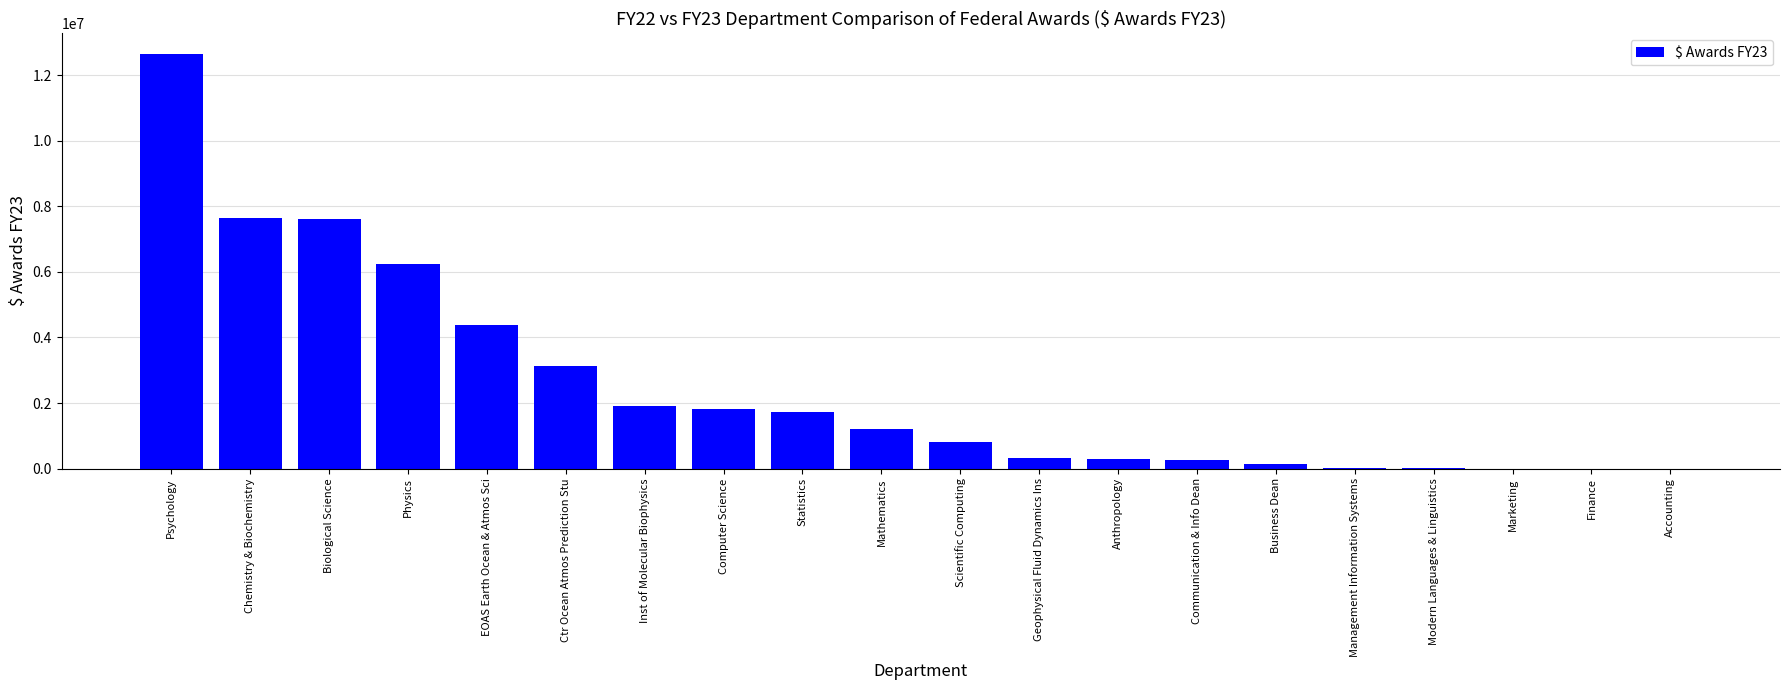

How many data points are above 1196946?

10